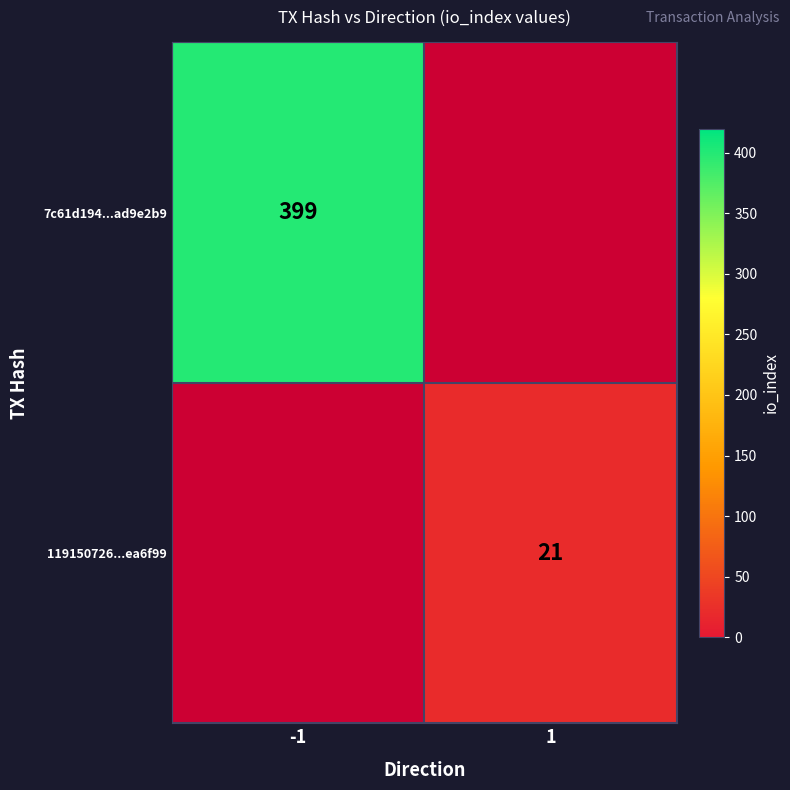

The 7c61d194...ad9e2b9 series shows 399 at -1. True or false?

True